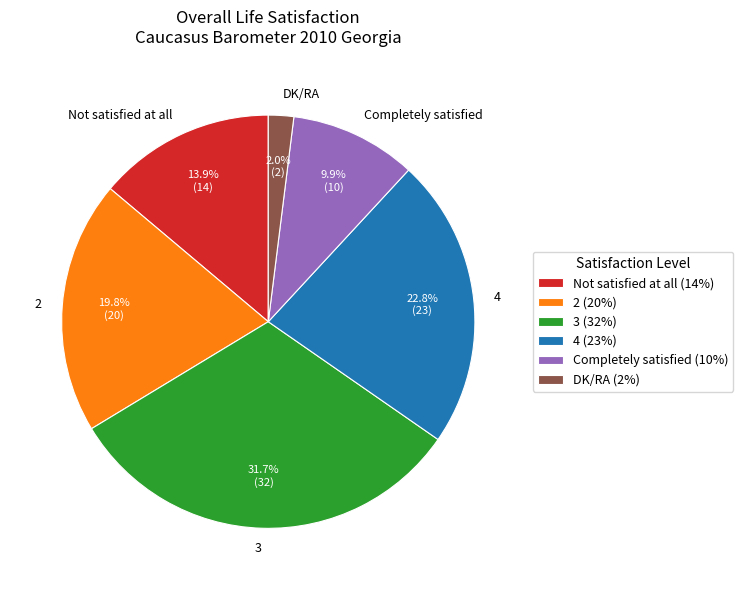

Which slice is the largest?

3